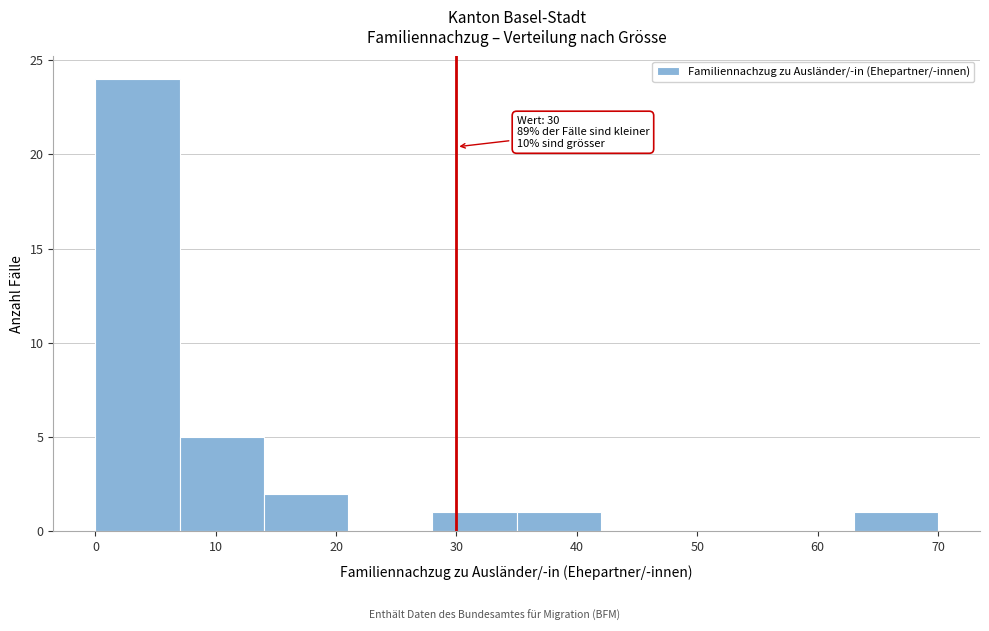

Over which range of the x-axis is the bar tallest?

0 to 7